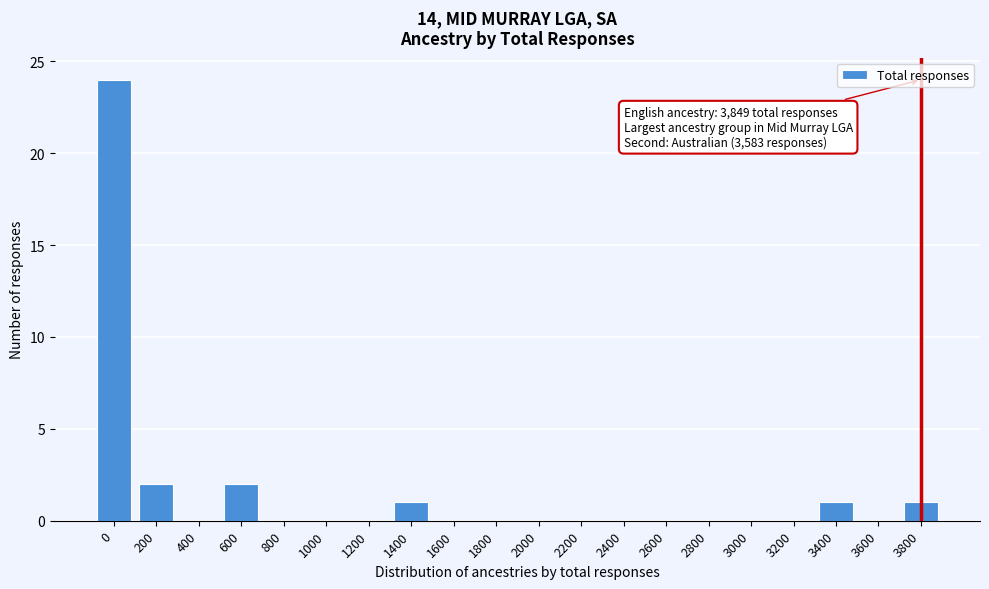

Reading right to left, what are all the values shown in this chart?

3800=1	3600=0	3400=1	3200=0	3000=0	2800=0	2600=0	2400=0	2200=0	2000=0	1800=0	1600=0	1400=1	1200=0	1000=0	800=0	600=2	400=0	200=2	0=24